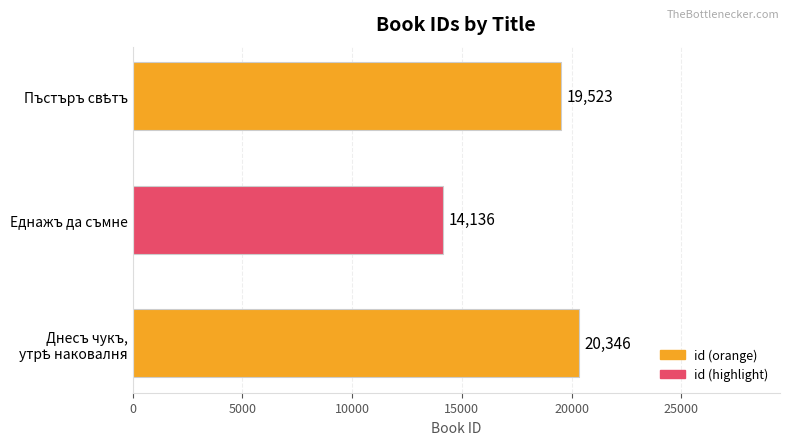

How many values are between 14136 and 20346?

3